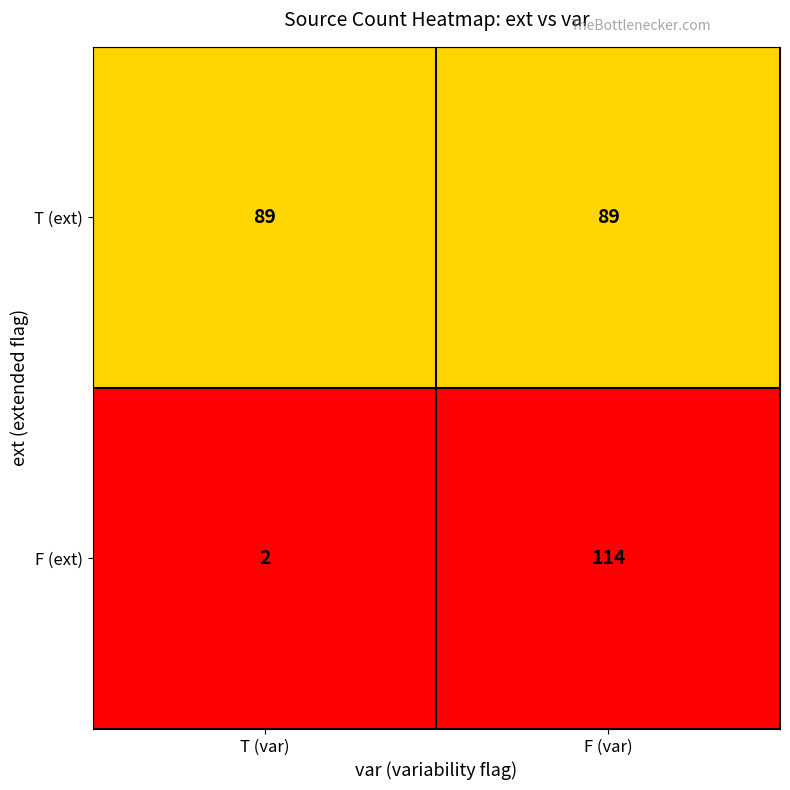

Is it true that T (ext) equals 136 at F (var)?

False